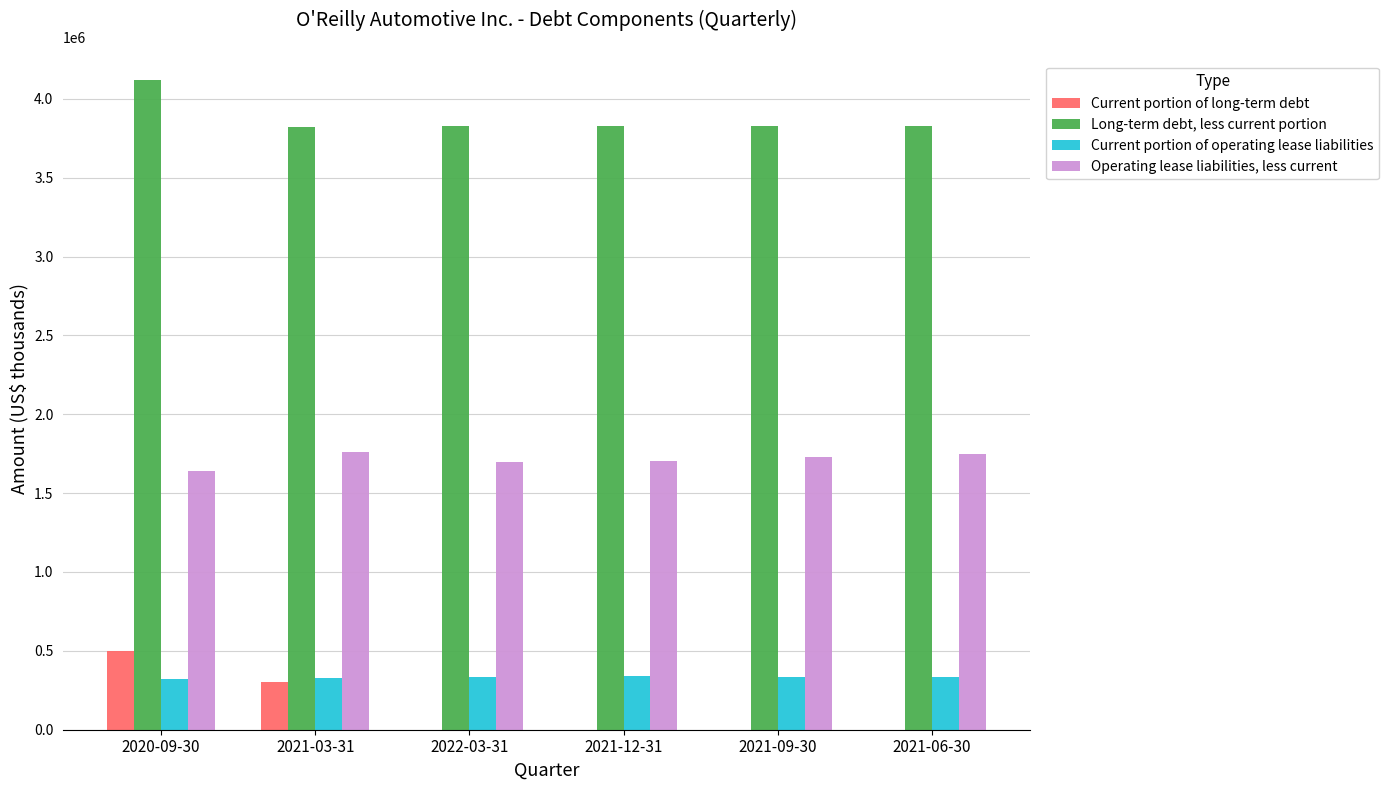

At which category does the chart reach its peak across all series?

2020-09-30